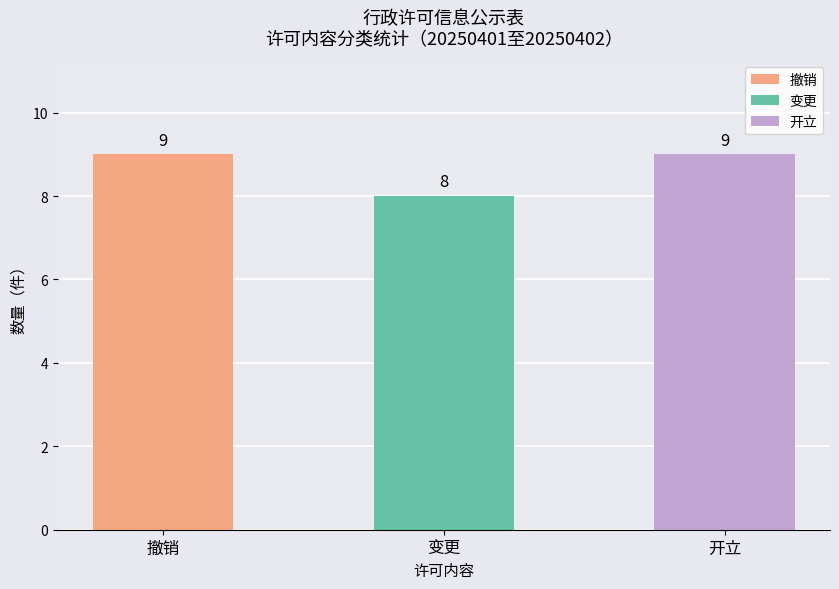

Reading left to right, list all the values displayed in this chart.

9	8	9